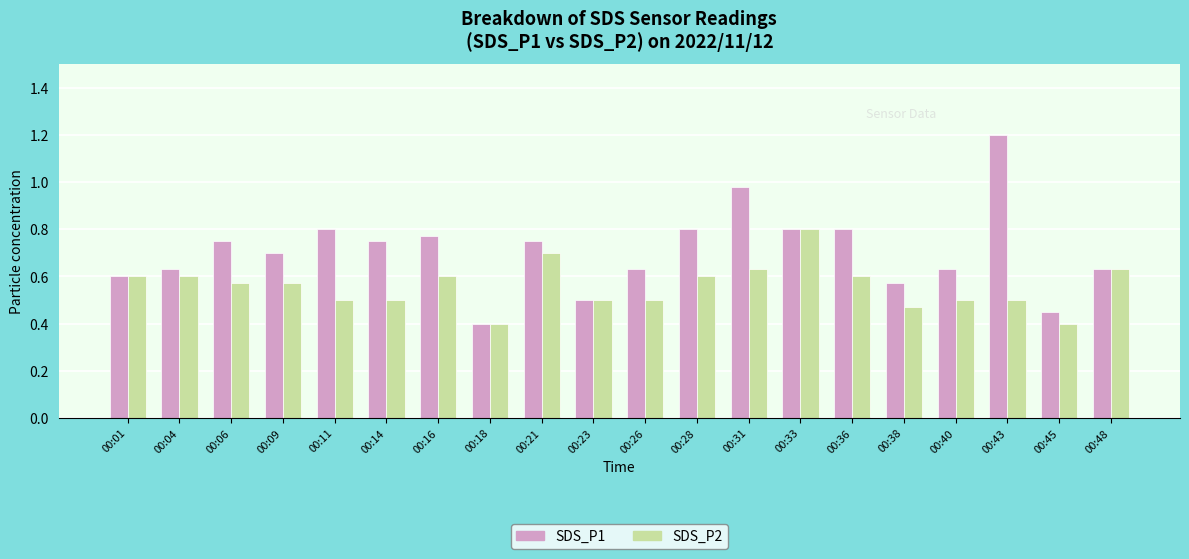

Rank the series by their maximum value, from highest to lowest.

SDS_P1, SDS_P2